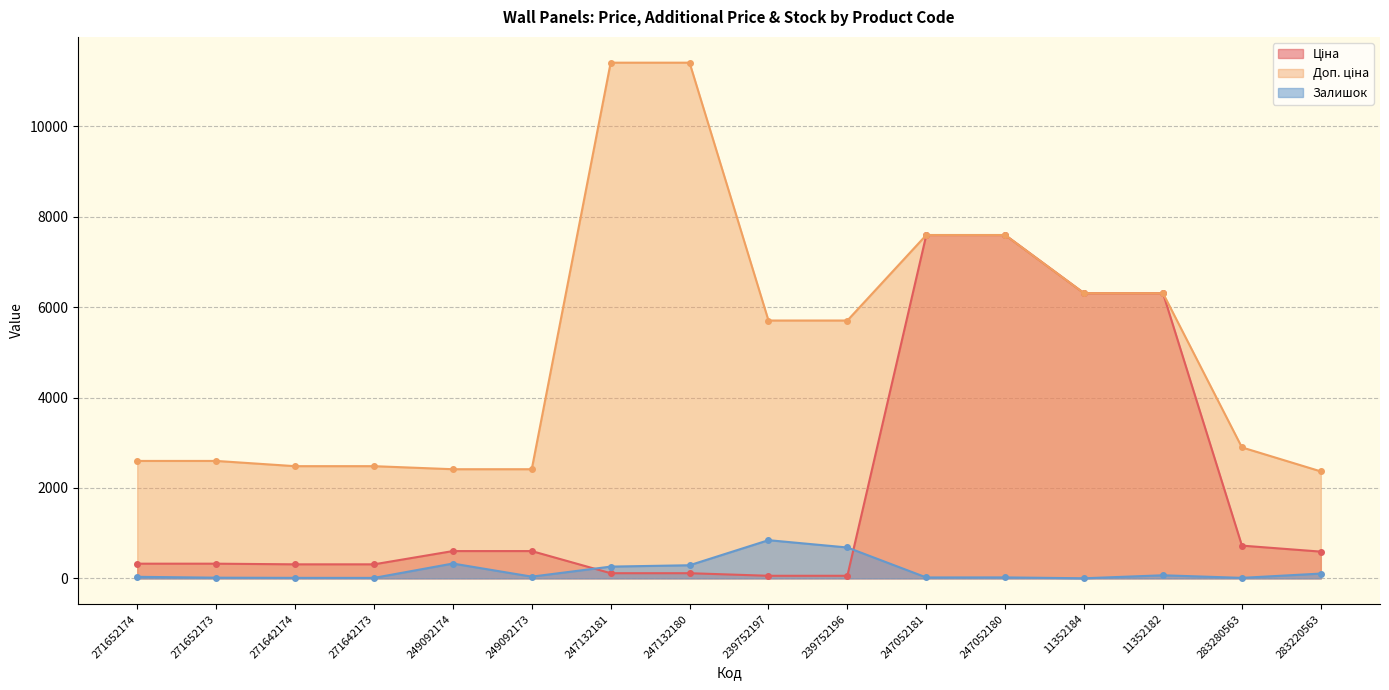

True or false: Доп. ціна has a value of 6308.8 at 11352182.

True